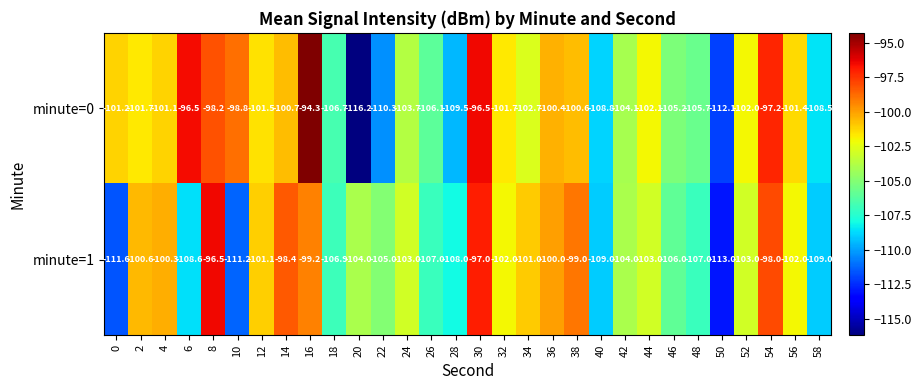

What is the minimum value shown in the chart?

-116.2